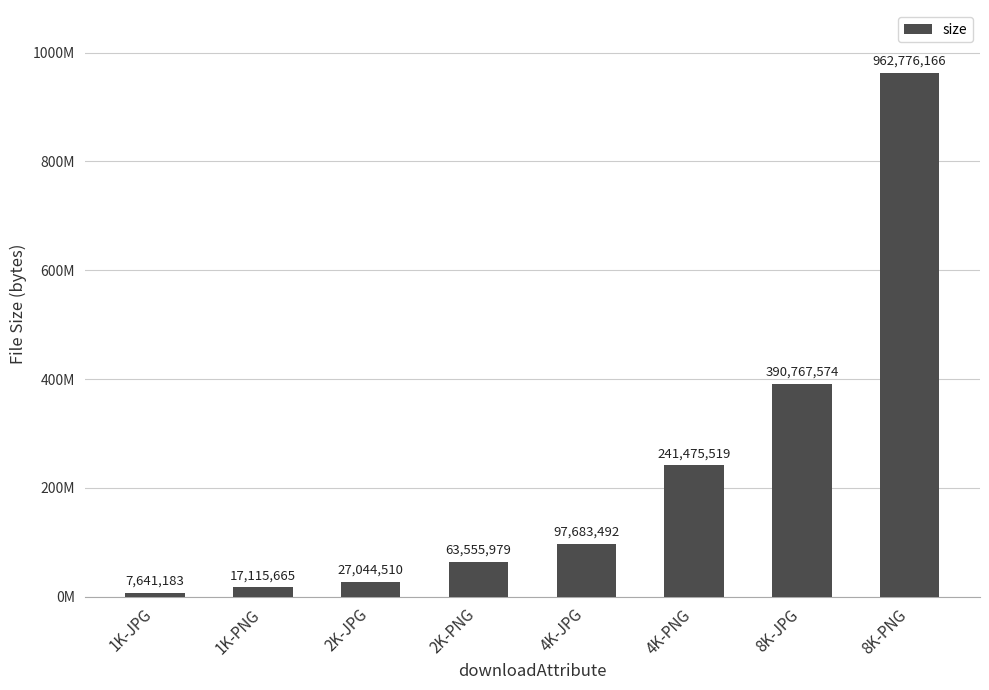

Reading left to right, extract all data points from this chart.

1K-JPG=7641183	1K-PNG=17115665	2K-JPG=27044510	2K-PNG=63555979	4K-JPG=97683492	4K-PNG=241475519	8K-JPG=390767574	8K-PNG=962776166